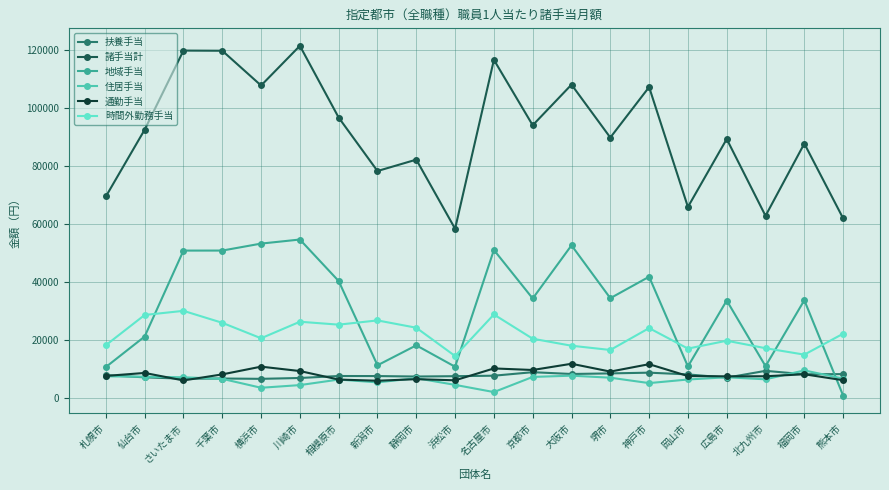

What is the spread (max minus min) of values at 北九州市?

56283